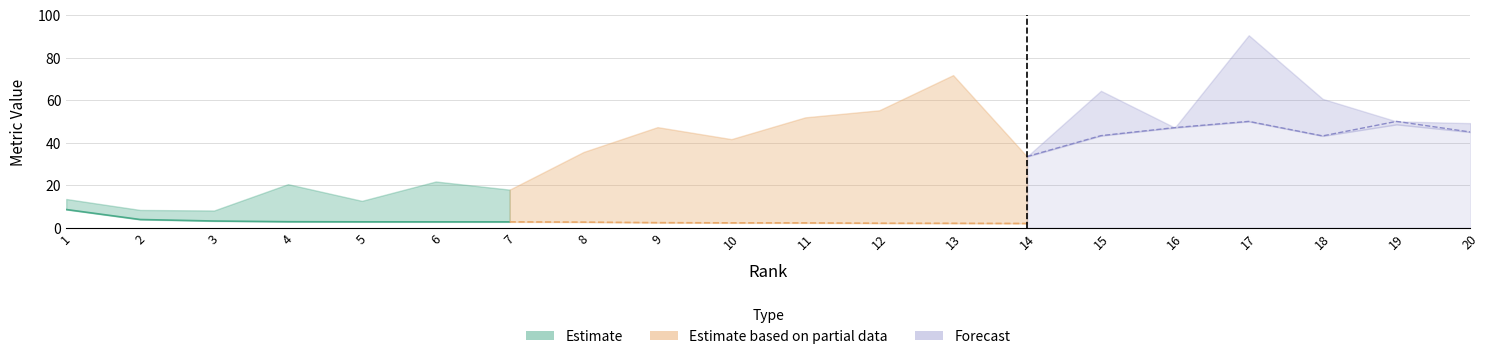

Reading left to right, extract all data points from this chart.

SJR: 1=8.6	2=3.9	3=3.2	4=2.9	5=2.8	6=2.8	7=2.8	8=2.7	9=2.4	10=2.3	11=2.3	12=2.2	13=2.1	14=2.1	15=2.0	16=1.7	17=1.6	18=1.5	19=1.5	20=1.5
Ref_per_Doc: 1=13.6	2=8.4	3=8.2	4=20.5	5=12.7	6=21.8	7=17.9	8=35.6	9=47.3	10=41.7	11=51.9	12=55.2	13=71.7	14=33.5	15=64.4	16=47.1	17=90.5	18=60.6	19=48.6	20=49.2
Female_pct: 1=32.2	2=22.6	3=45.4	4=20.5	5=12.7	6=21.8	7=17.9	8=39.1	9=47.3	10=41.7	11=30.8	12=75.0	13=42.0	14=33.5	15=43.3	16=47.1	17=50.0	18=43.2	19=50.0	20=45.0